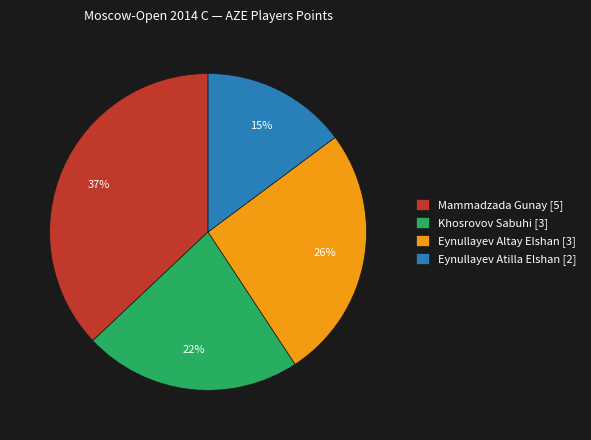

Is it true that Khosrovov Sabuhi is 17% of the pie?

False